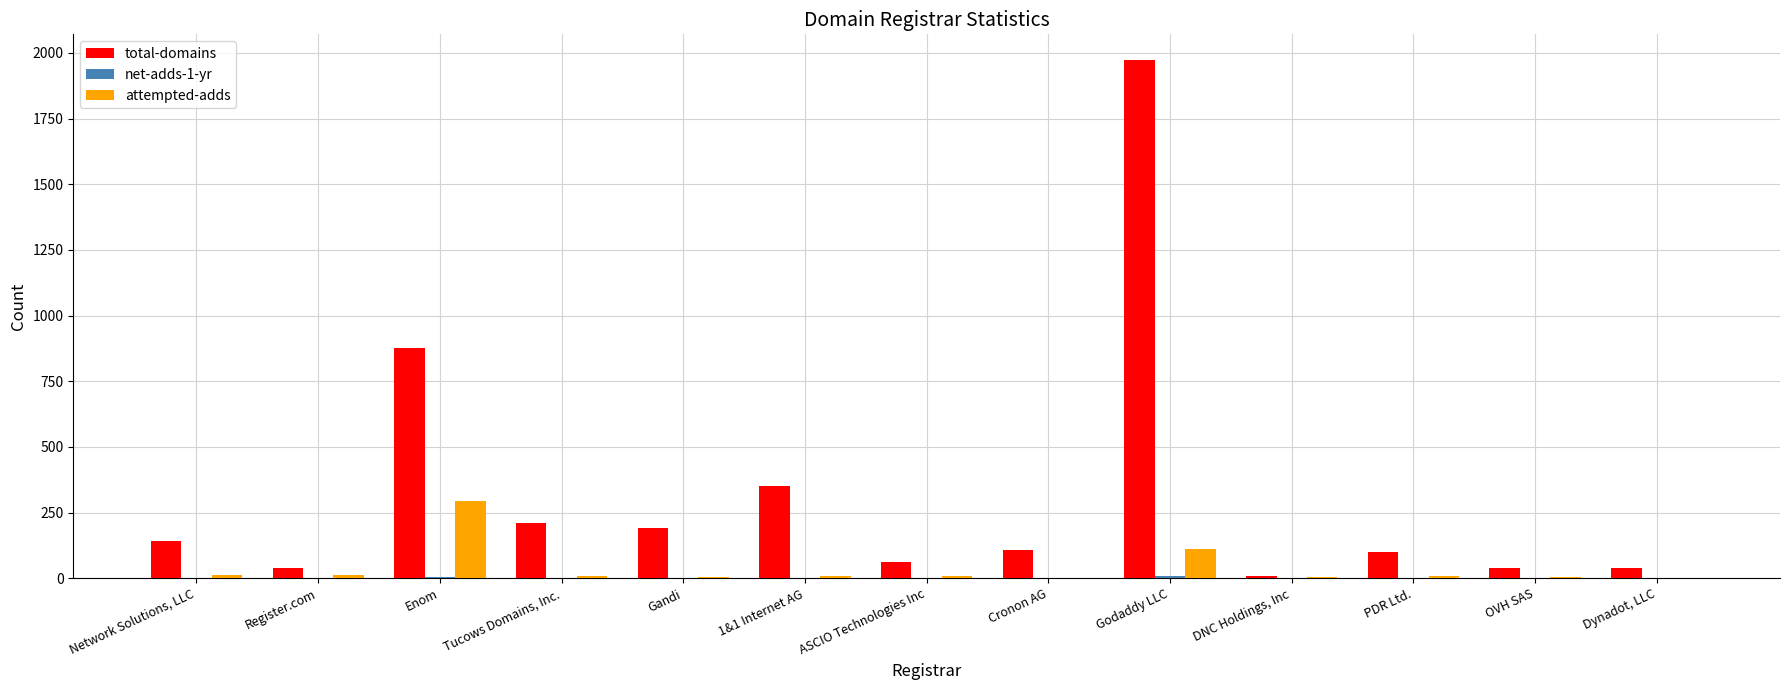

True or false: total-domains has a value of 89 at Gandi.

False